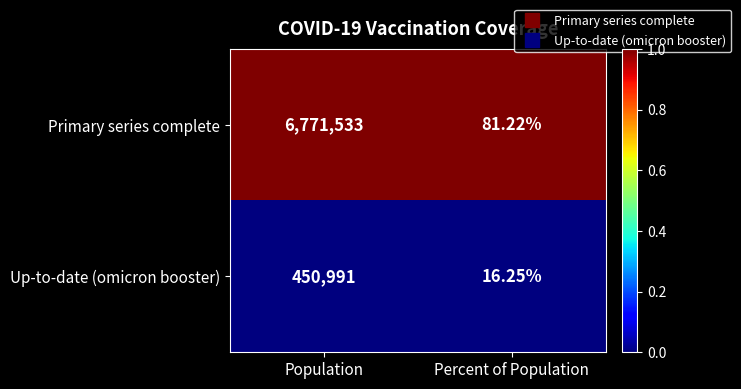

Which series has the largest total across all categories?

Primary series complete